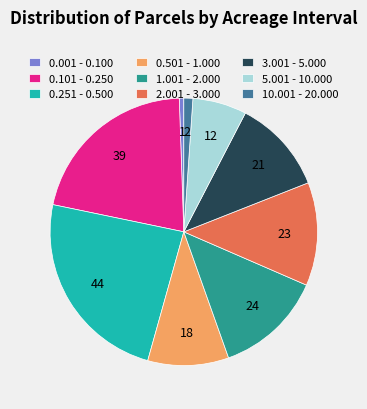

Does any single category account for the majority?

No